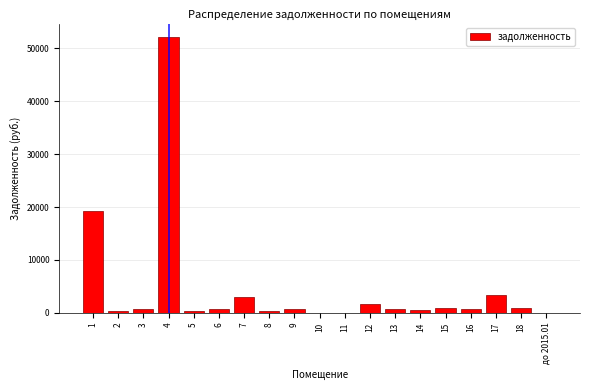

What is the greatest value displayed?

52065.5